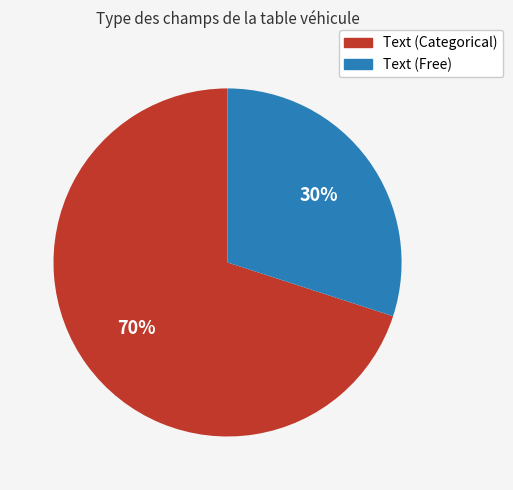

To the nearest percent, what is the combined percentage of Text (Free) and Text (Categorical)?

100%